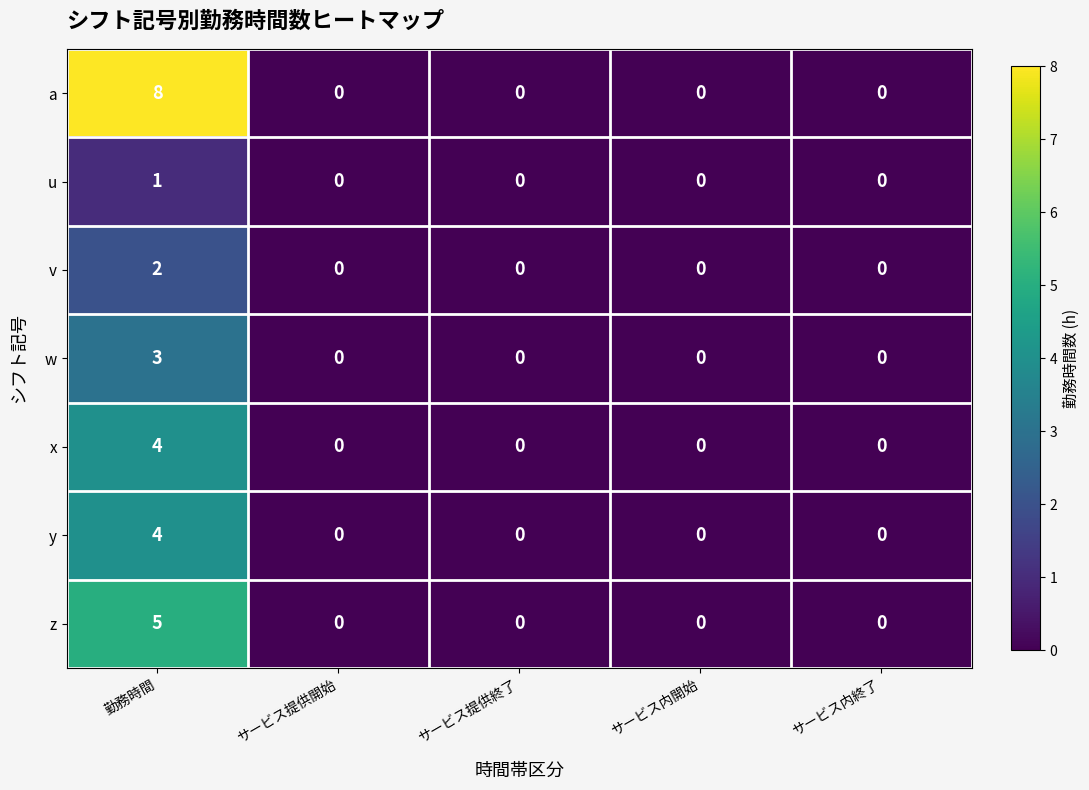

What is the difference between the maximum and minimum values in the a series?

8